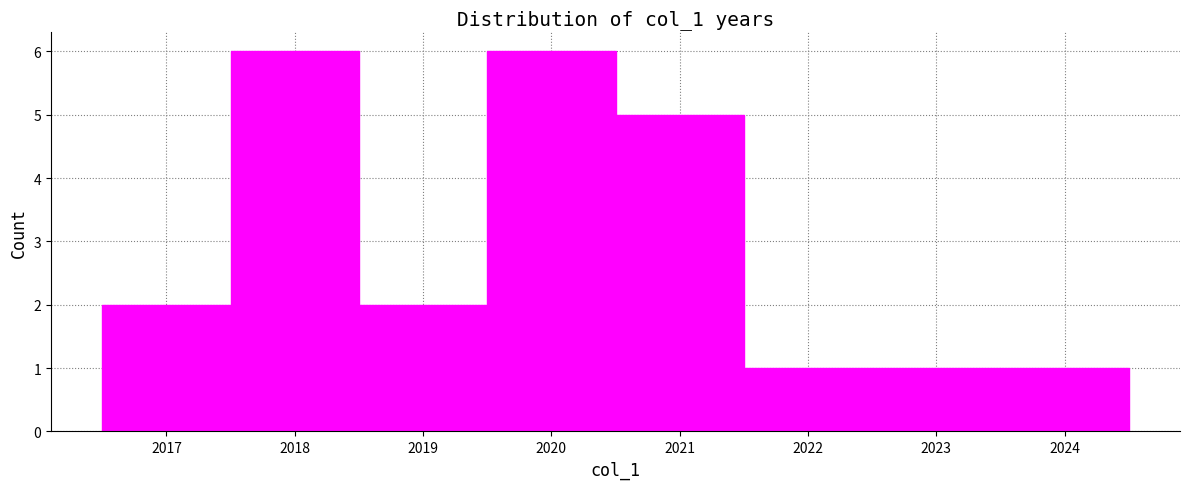

Reading left to right, transcribe this chart: for each bar, give the range it covers on the x-axis and its height. The values are not printed on the chart, so give them approximately, as read against the axis.

2016.5 to 2017.5: 2
2017.5 to 2018.5: 6
2018.5 to 2019.5: 2
2019.5 to 2020.5: 6
2020.5 to 2021.5: 5
2021.5 to 2022.5: 1
2022.5 to 2023.5: 1
2023.5 to 2024.5: 1